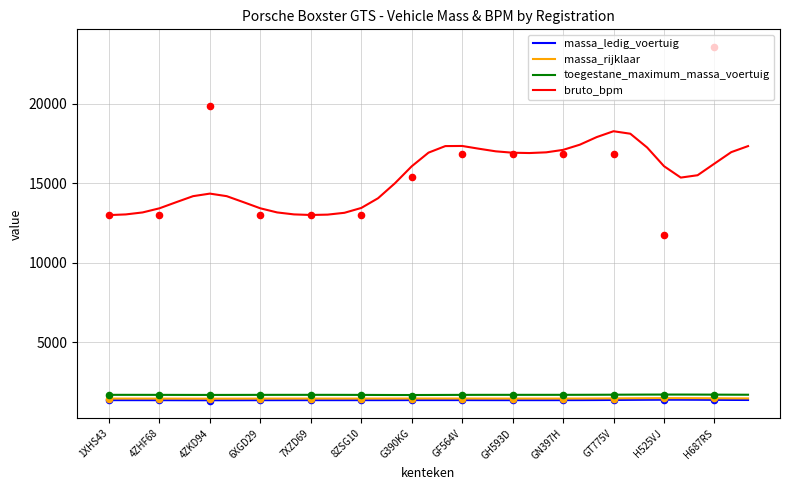

Which series has the largest total across all categories?

bruto_bpm